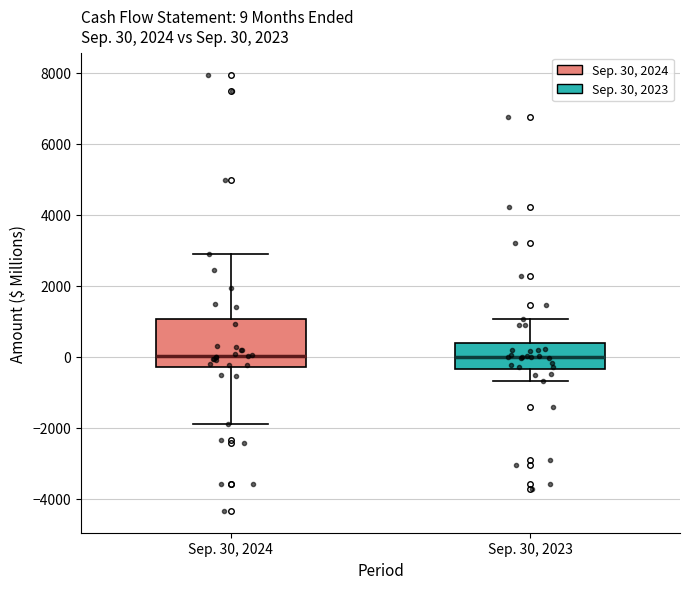

Comparing the boxes themselves (not the whiskers), which one is the tallest?

Sep. 30, 2024